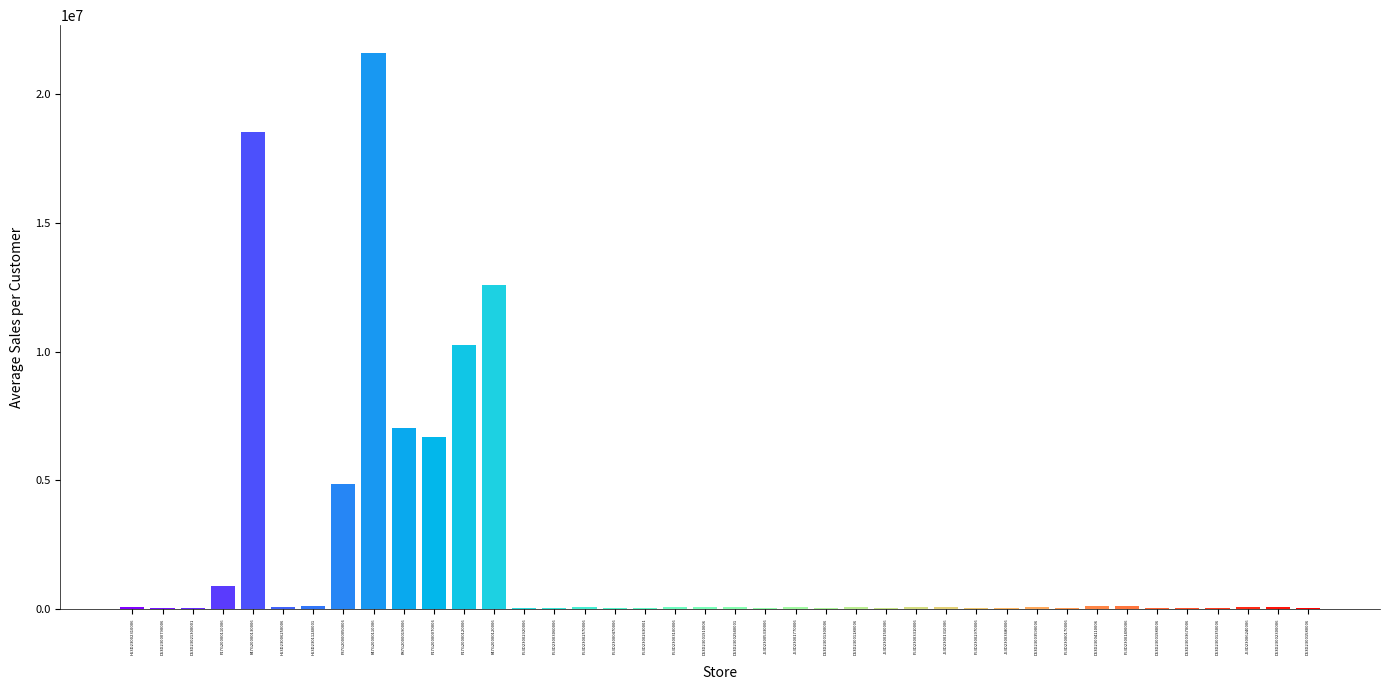

What is the greatest value displayed?

21615132.0